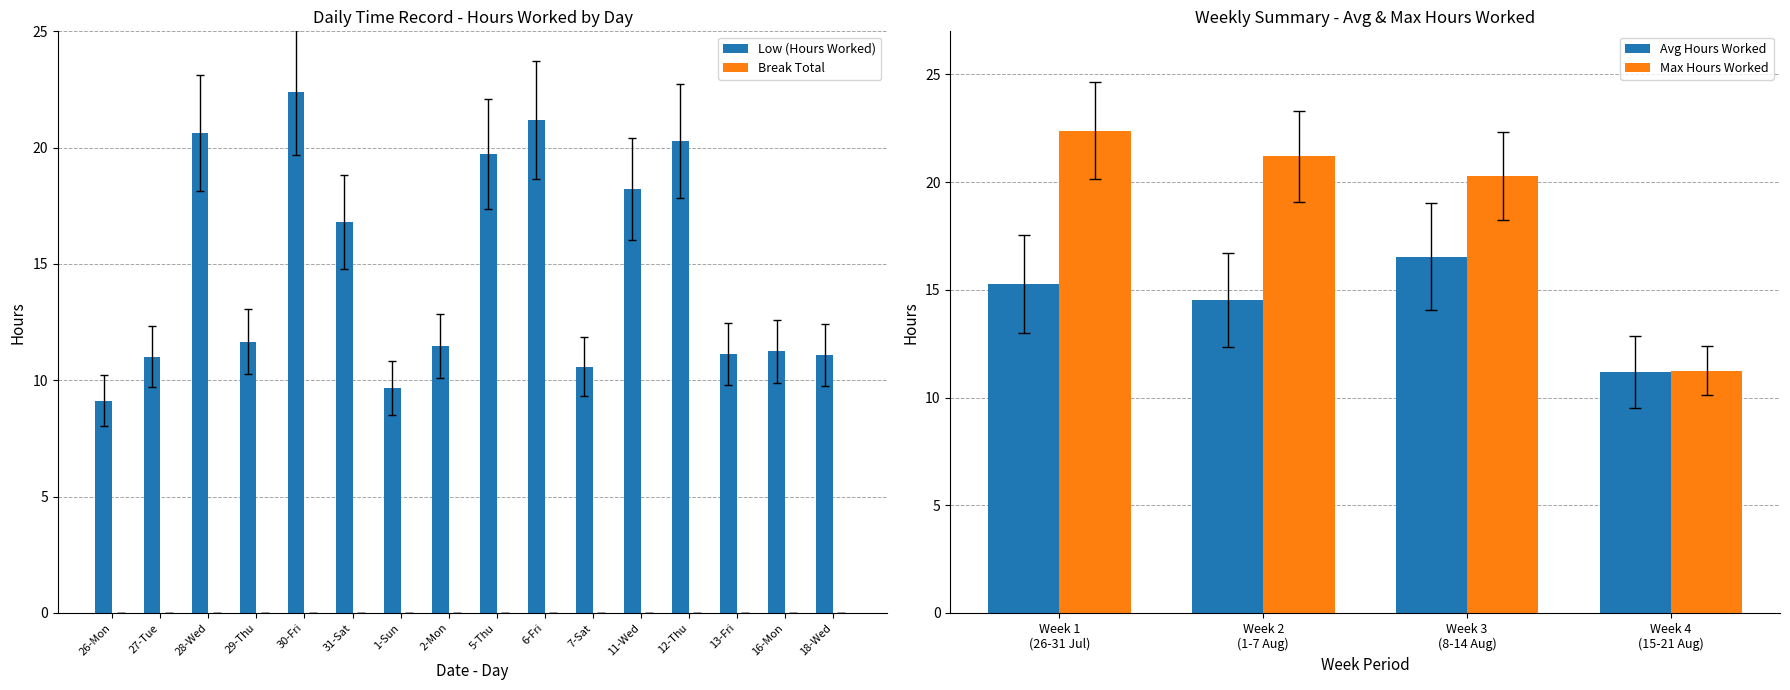

List the labels in order of value, largest first.

30-Fri, 6-Fri, 28-Wed, 12-Thu, 5-Thu, 11-Wed, 31-Sat, 29-Thu, 2-Mon, 16-Mon, 13-Fri, 18-Wed, 27-Tue, 7-Sat, 1-Sun, 26-Mon